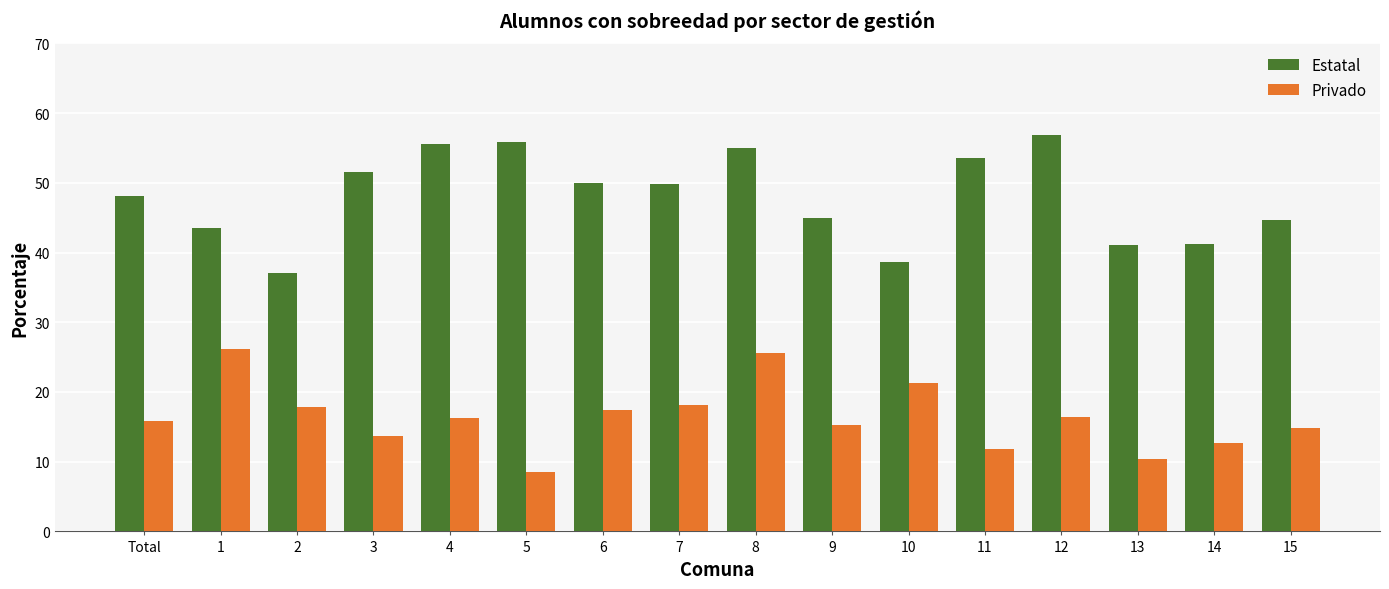

What is the highest value of the Estatal series?

56.9